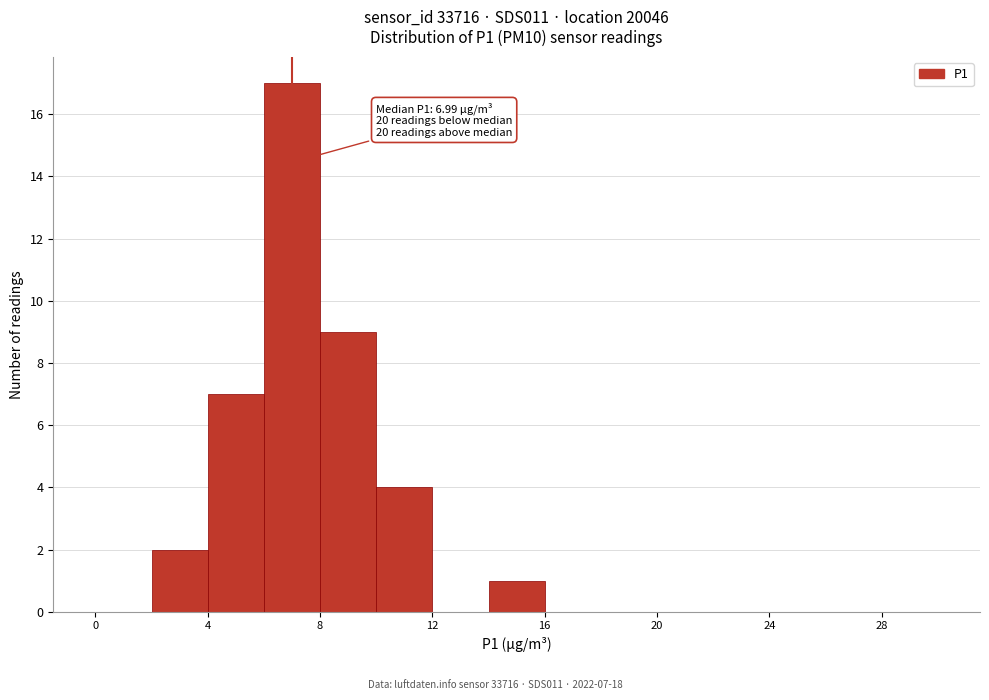

Which range on the x-axis has the tallest bar?

6 to 8